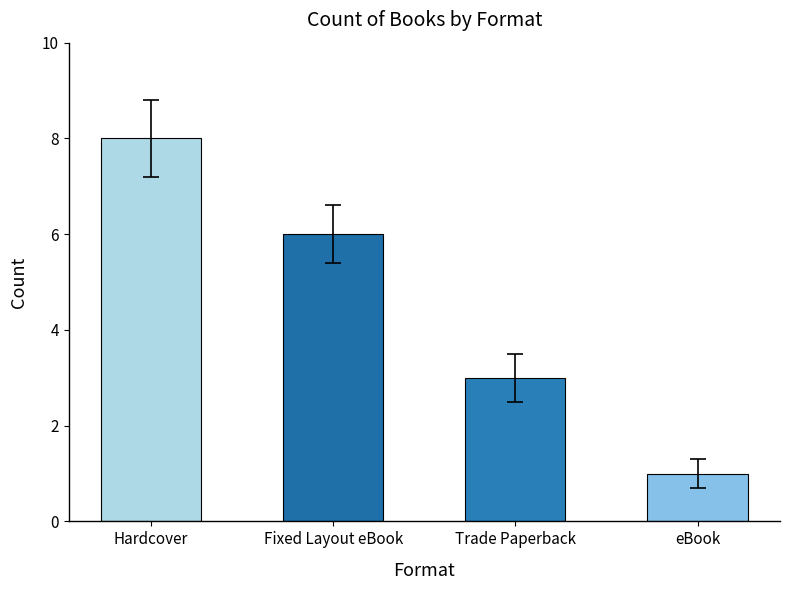

What is the label of the 3rd bar from the right?

Fixed Layout eBook